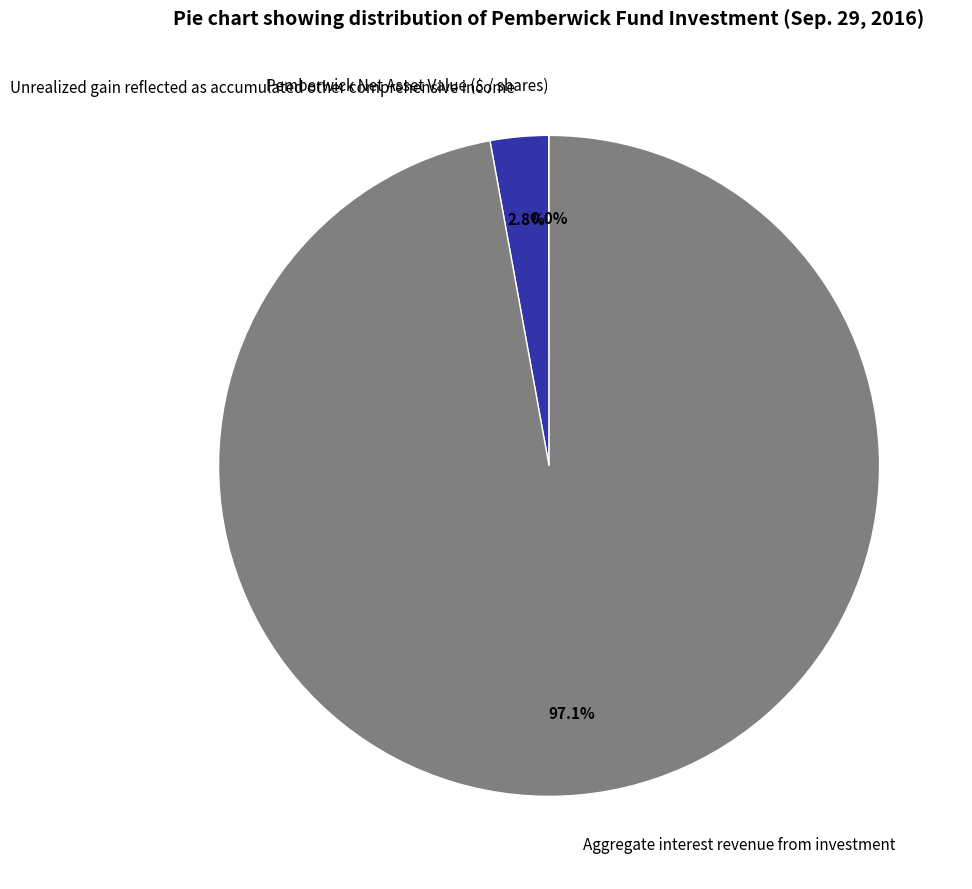

What is the majority slice?

Aggregate interest revenue from investment